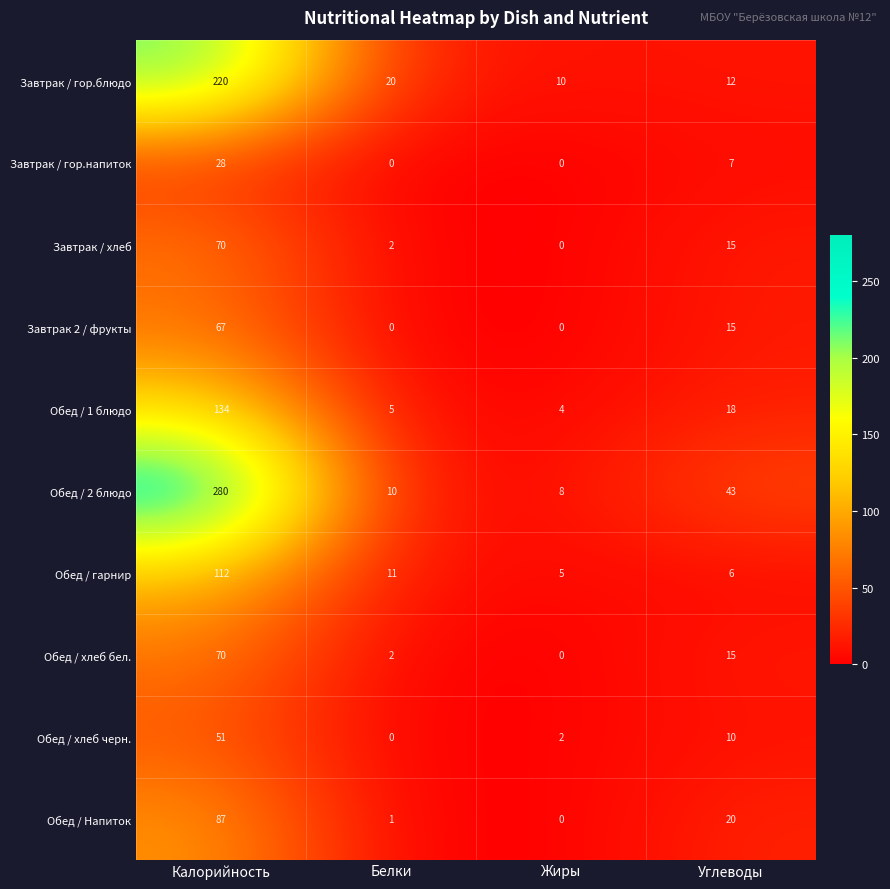

Which series changed the most between Калорийность and Жиры?

Обед / 2 блюдо